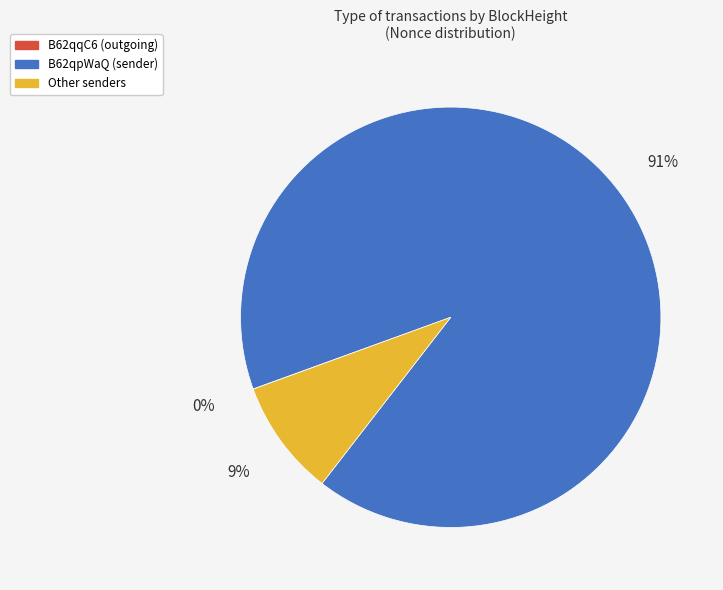

Is there a majority slice in this chart?

Yes